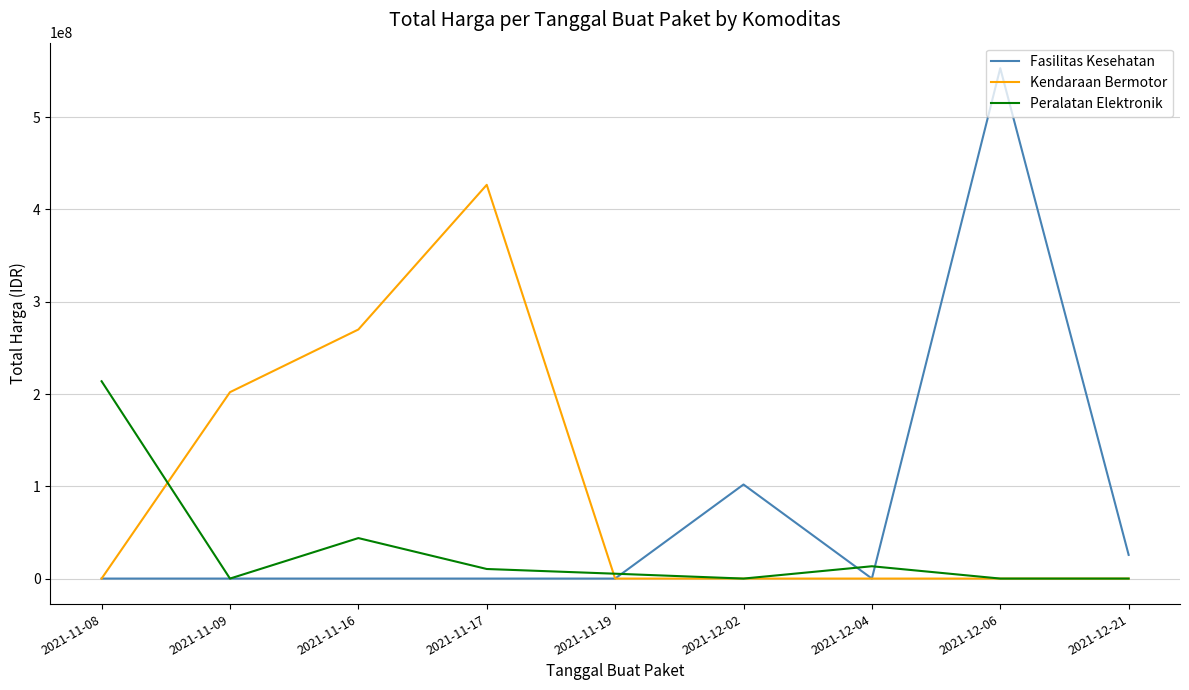

Rank the series by their maximum value, from lowest to highest.

Peralatan Elektronik, Kendaraan Bermotor, Fasilitas Kesehatan